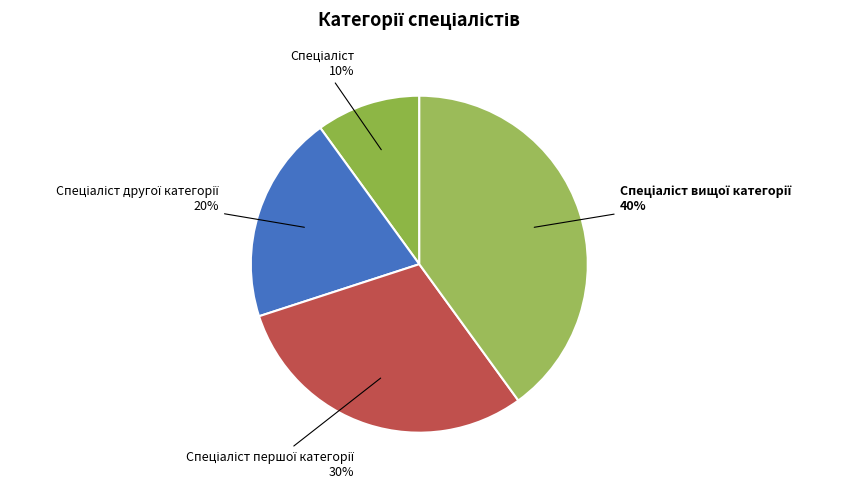

Count the number of slices in the pie.

4